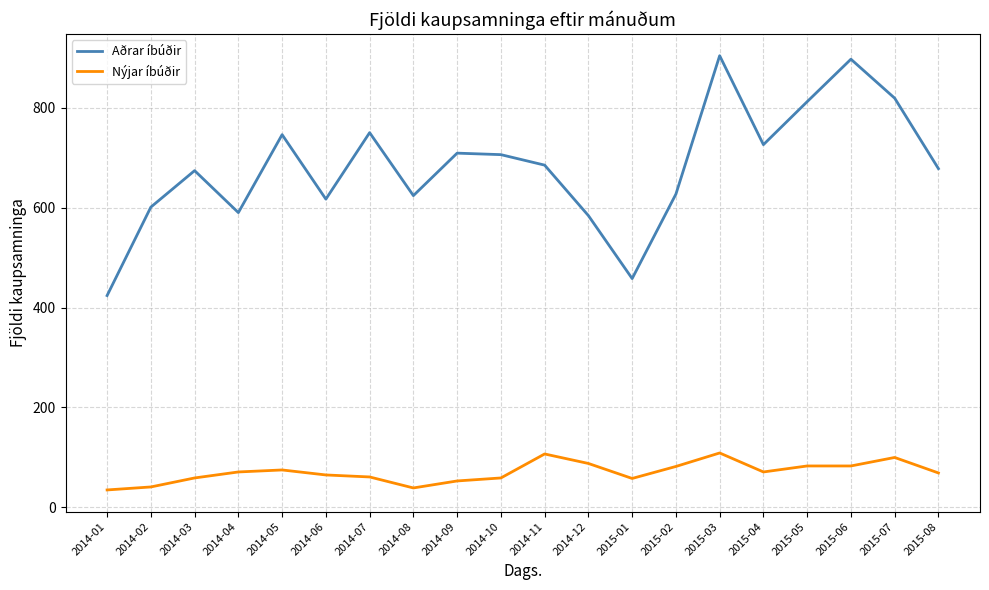

What is the maximum value for Aðrar íbúðir?

904